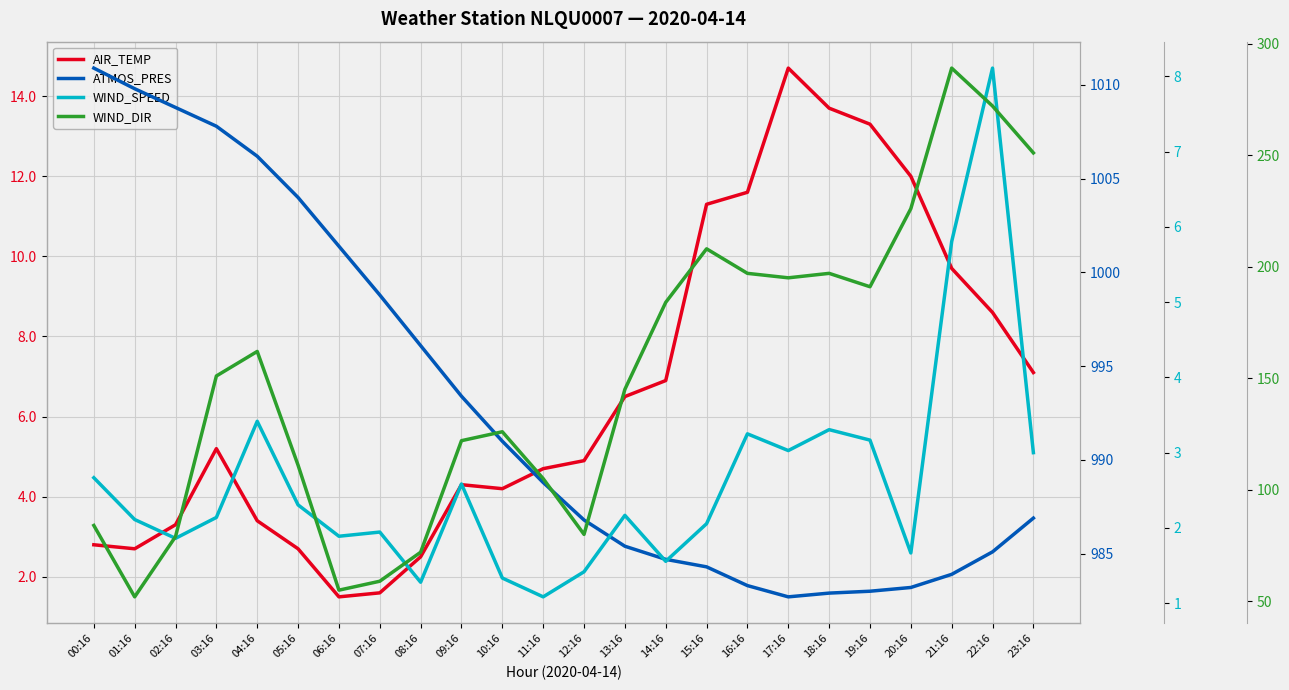

Which series has the widest spread of values?

WIND_DIR